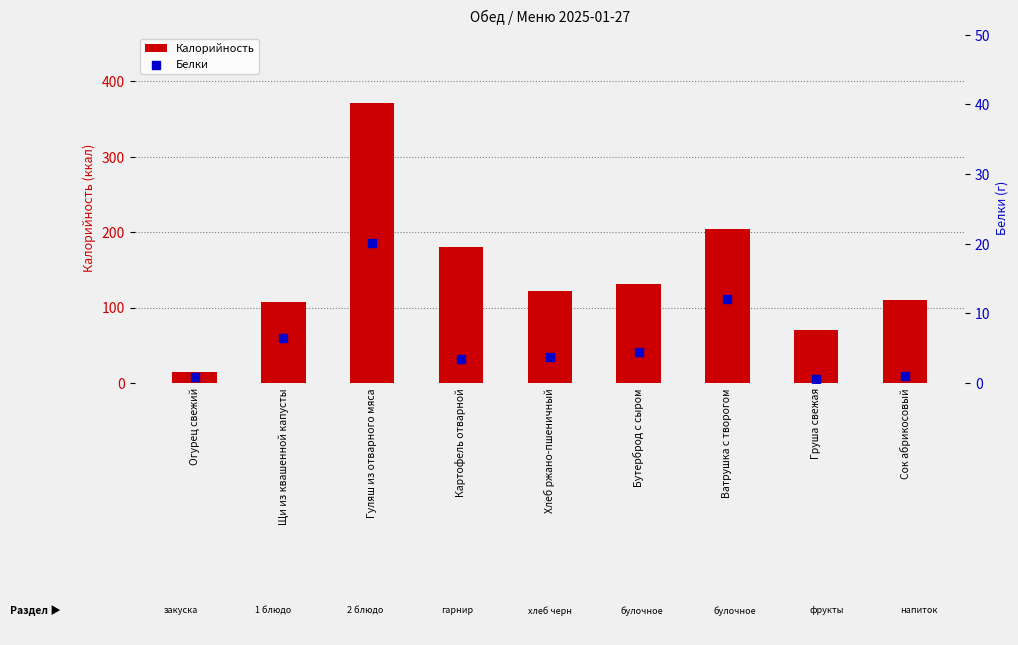

Which series reaches the maximum Y coordinate?

Калорийность